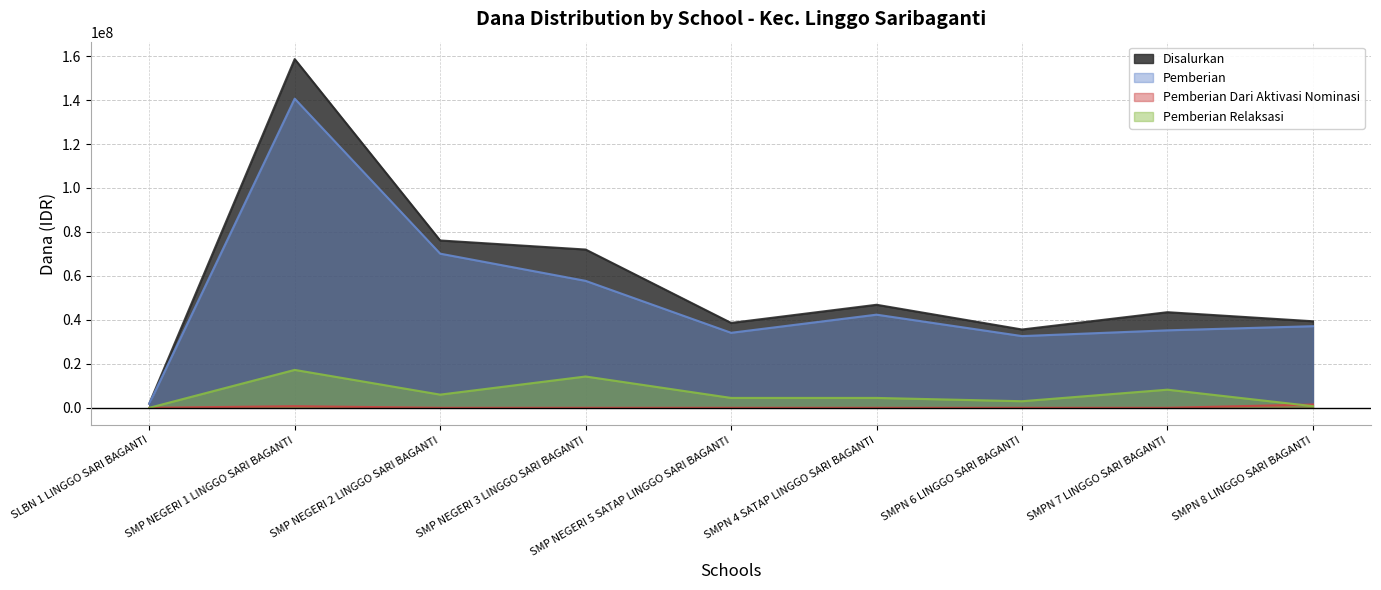

Where is the first local maximum for Pemberian?

SMP NEGERI 1 LINGGO SARI BAGANTI